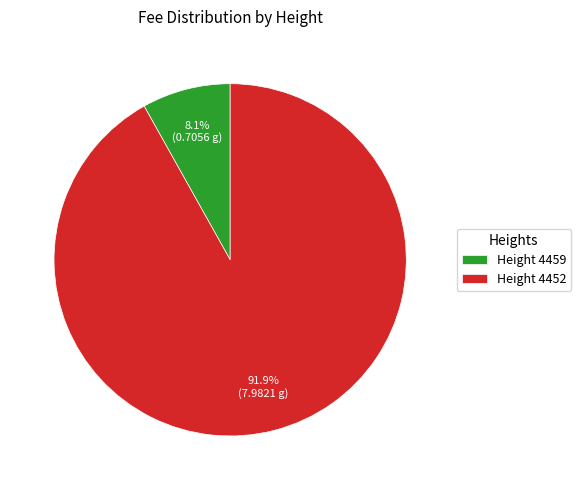

What is the total percentage of Height 4452 and Height 4459?

100.0%